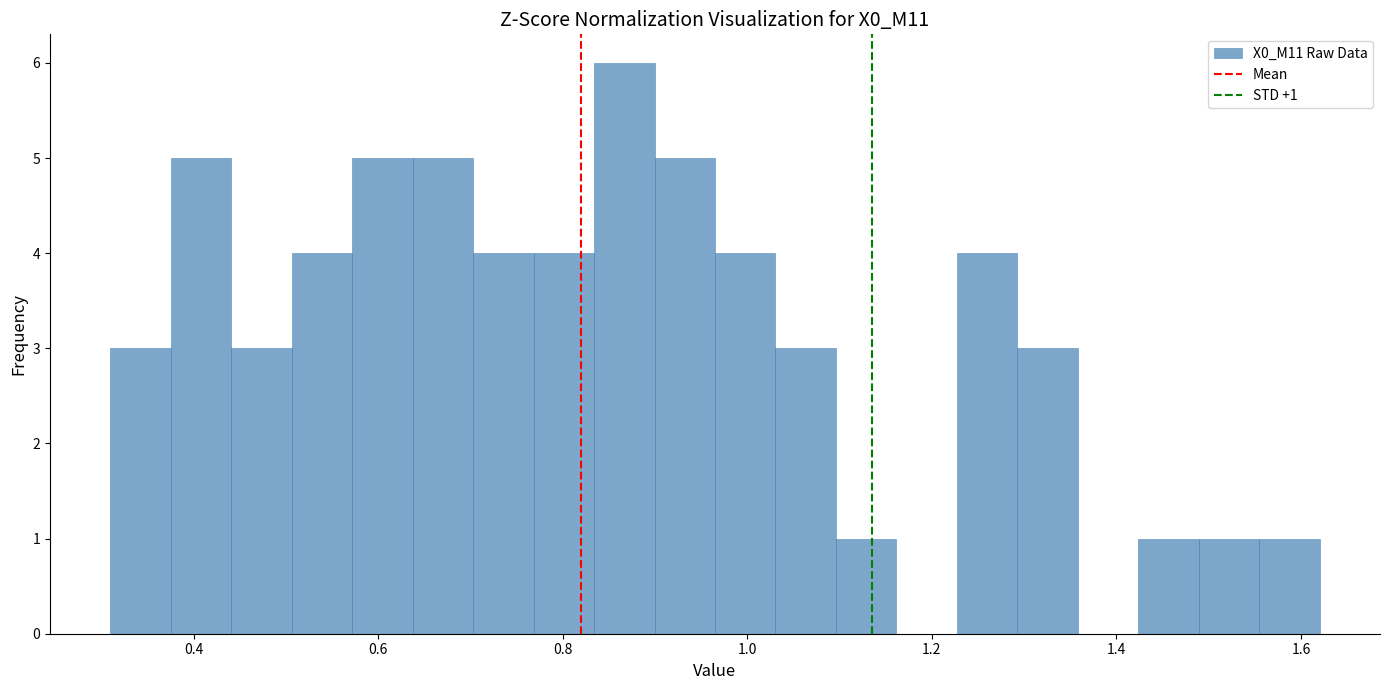

Read against the x-axis, roughly where is the centre of the tallest bar?

0.86